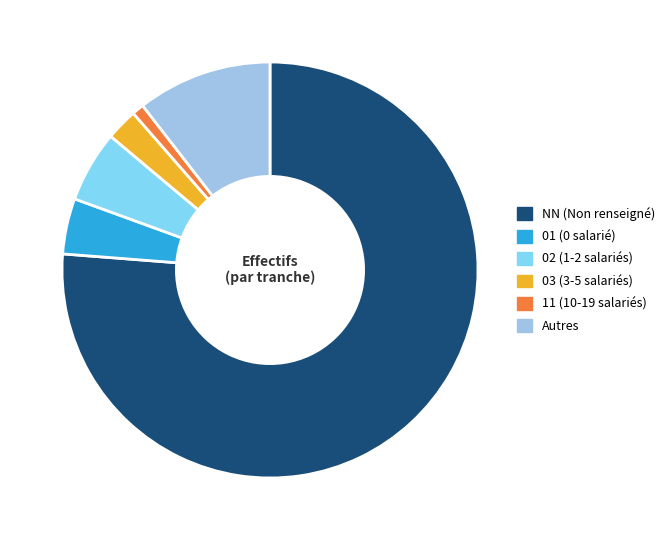

Is there any slice that represents more than half of the pie?

Yes